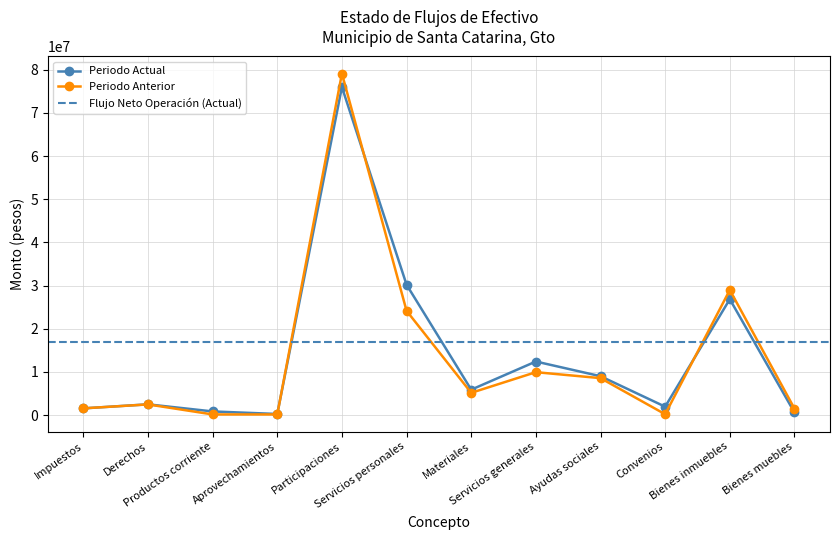

At how many categories does at least one series exceed 77980127?

1